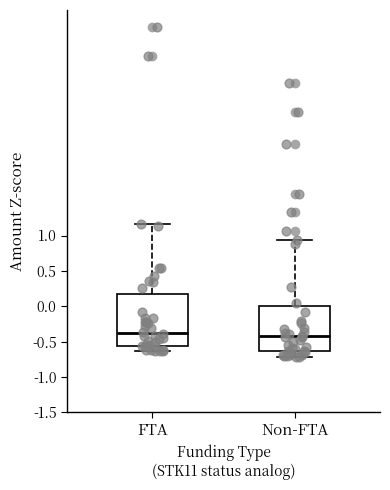

Reading left to right, read every box against the y-axis: the position of its median line, the range the box covers, and the ends of its whiskers. The values are not printed on the chart, so give them approximately, as read against the axis.

FTA: median -0.40, box -0.55 to 0.15, whiskers -0.65 to 1.15
Non-FTA: median -0.40, box -0.65 to 0.00, whiskers -0.70 to 0.95